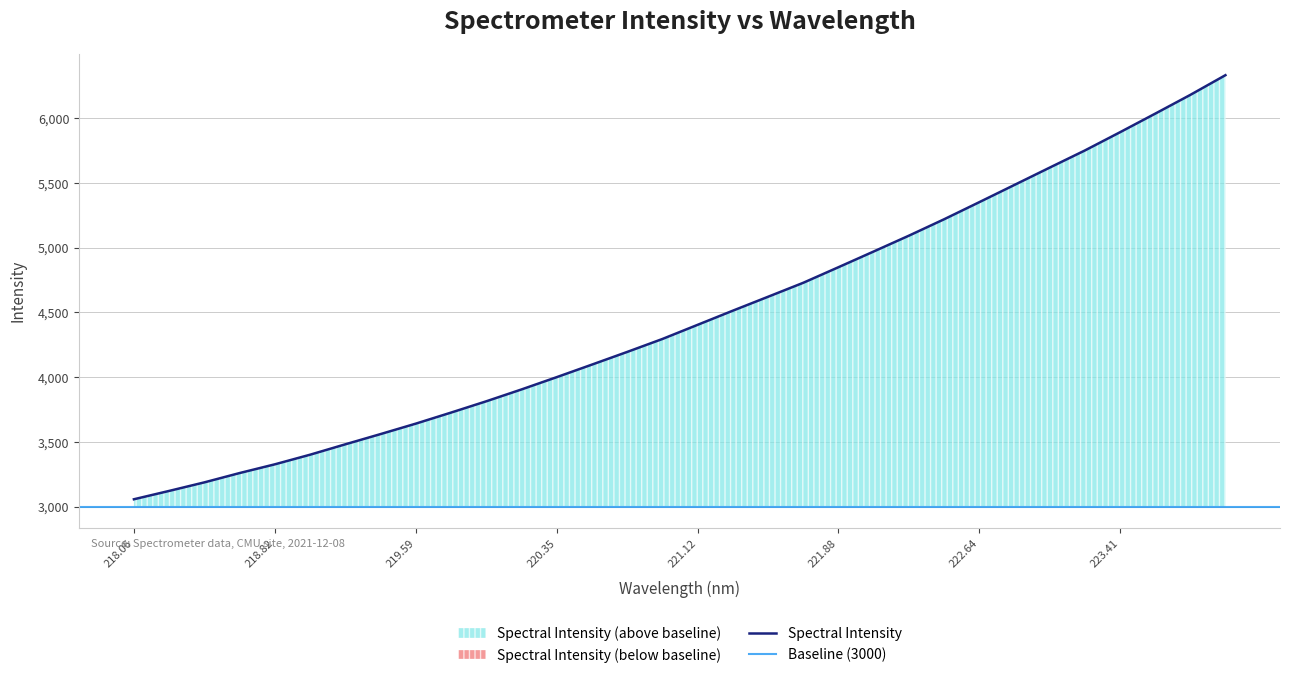

How many values are below 4403?

16